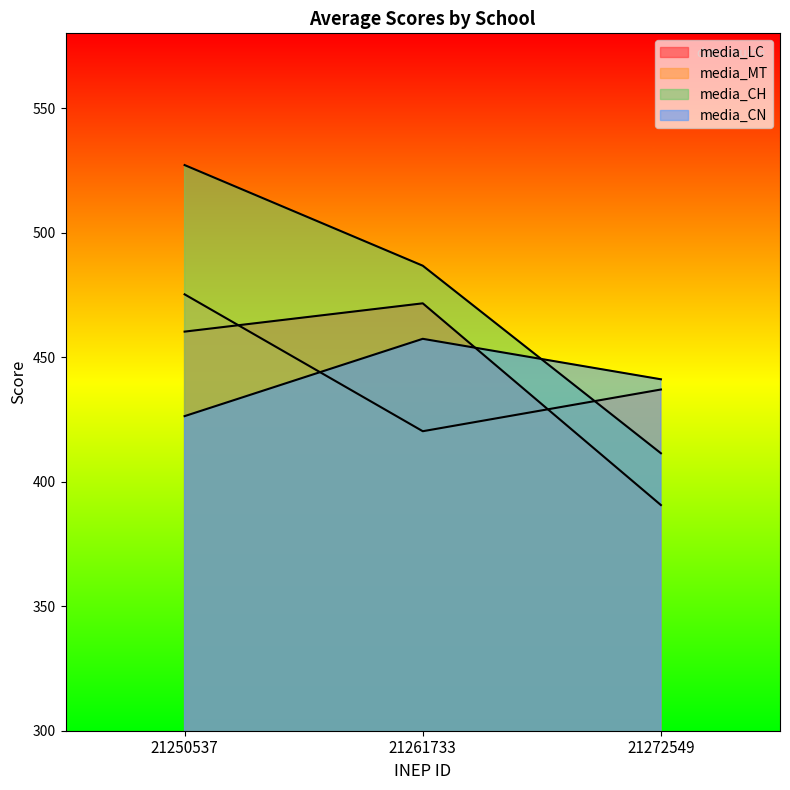

At 21272549, list the series in order from largest to smallest.

media_CN, media_MT, media_CH, media_LC